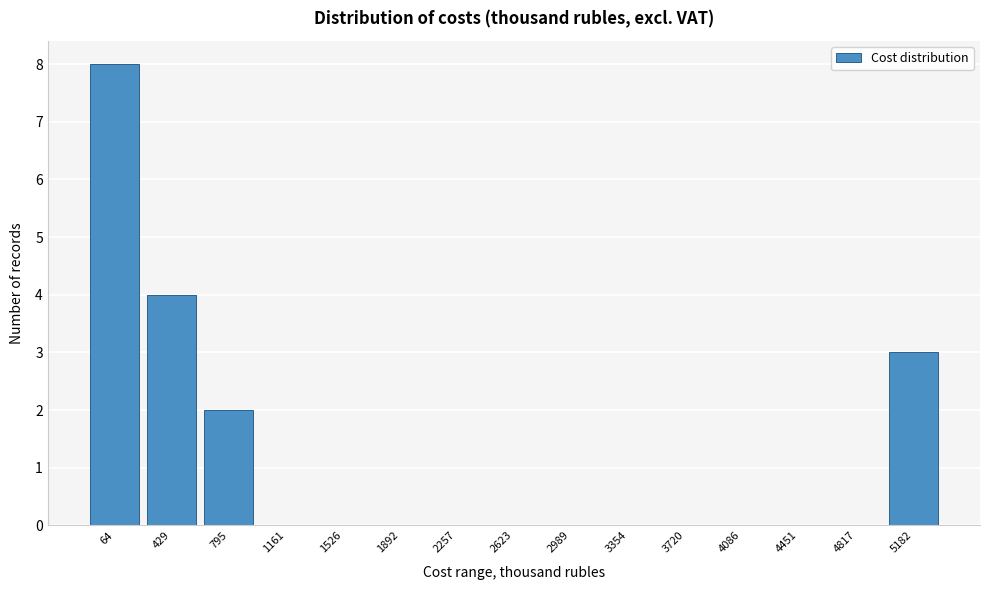

Reading left to right, transcribe all the data shown in this chart.

64=8	429=4	795=2	1161=0	1526=0	1892=0	2257=0	2623=0	2989=0	3354=0	3720=0	4086=0	4451=0	4817=0	5182=3